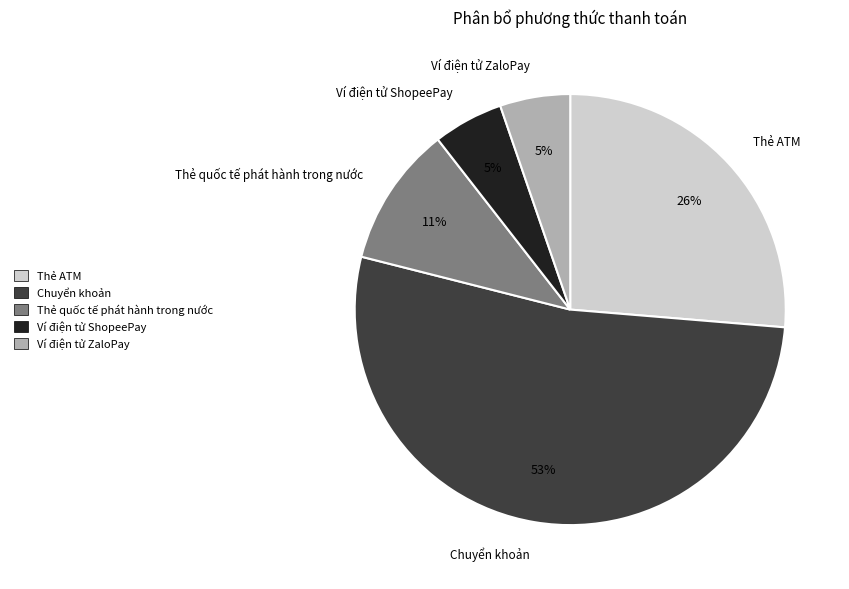

The Chuyển khoản slice represents 63% of the pie. True or false?

False